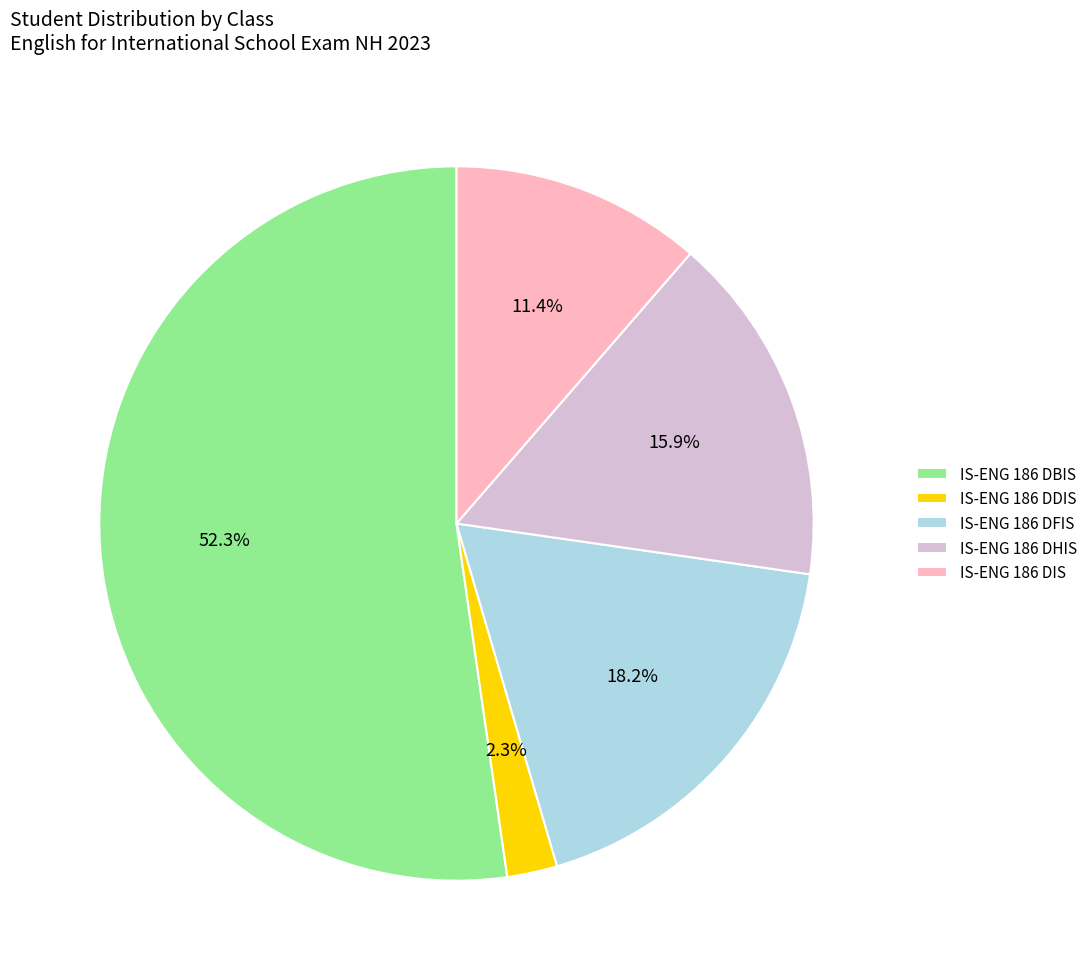

Which category accounts for the majority?

IS-ENG 186 DBIS